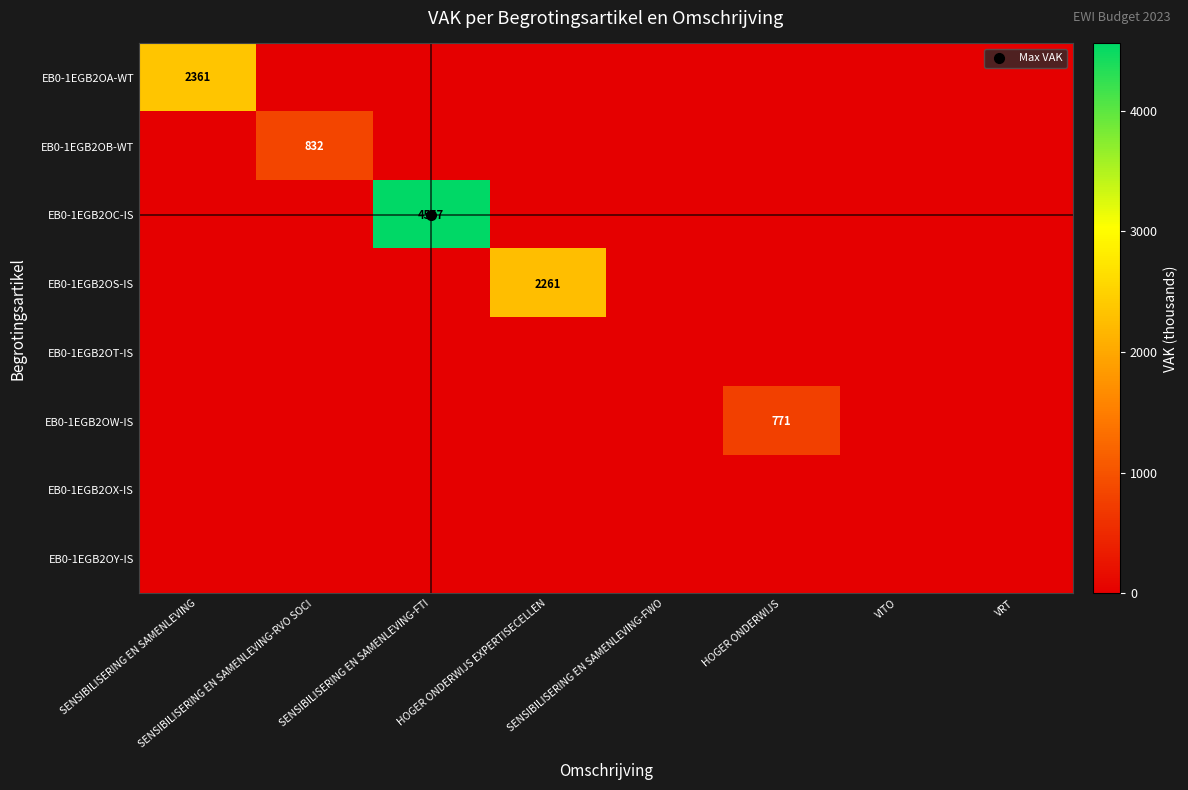

Between SENSIBILISERING EN SAMENLEVING and SENSIBILISERING EN SAMENLEVING-FWO, which is larger?

SENSIBILISERING EN SAMENLEVING